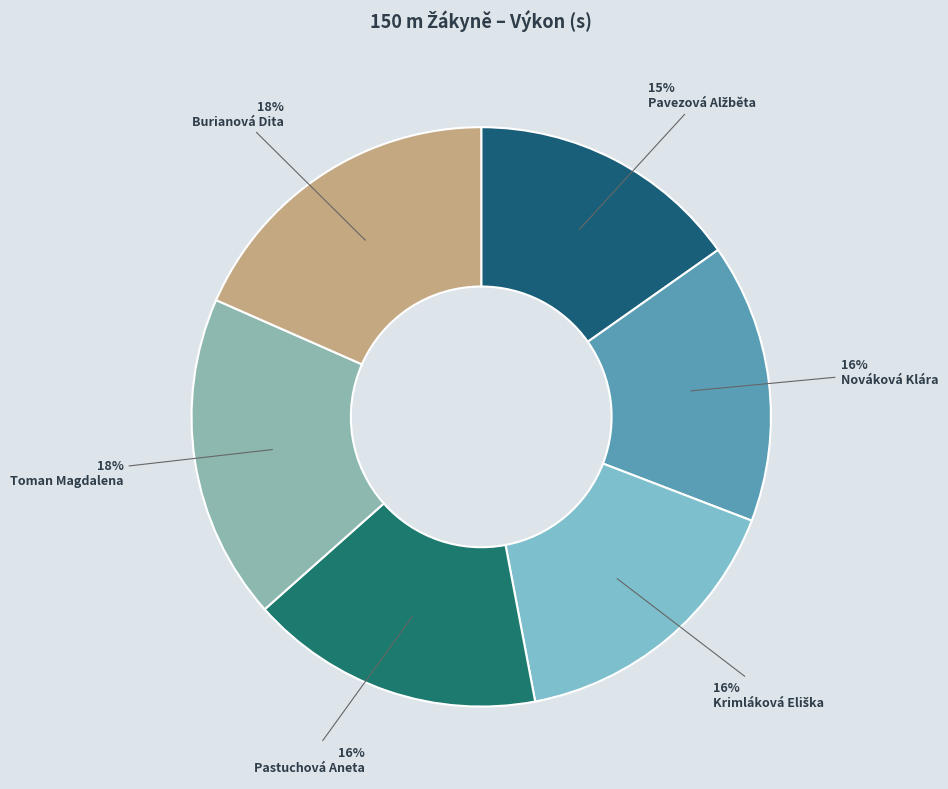

Count the number of slices in the pie.

6